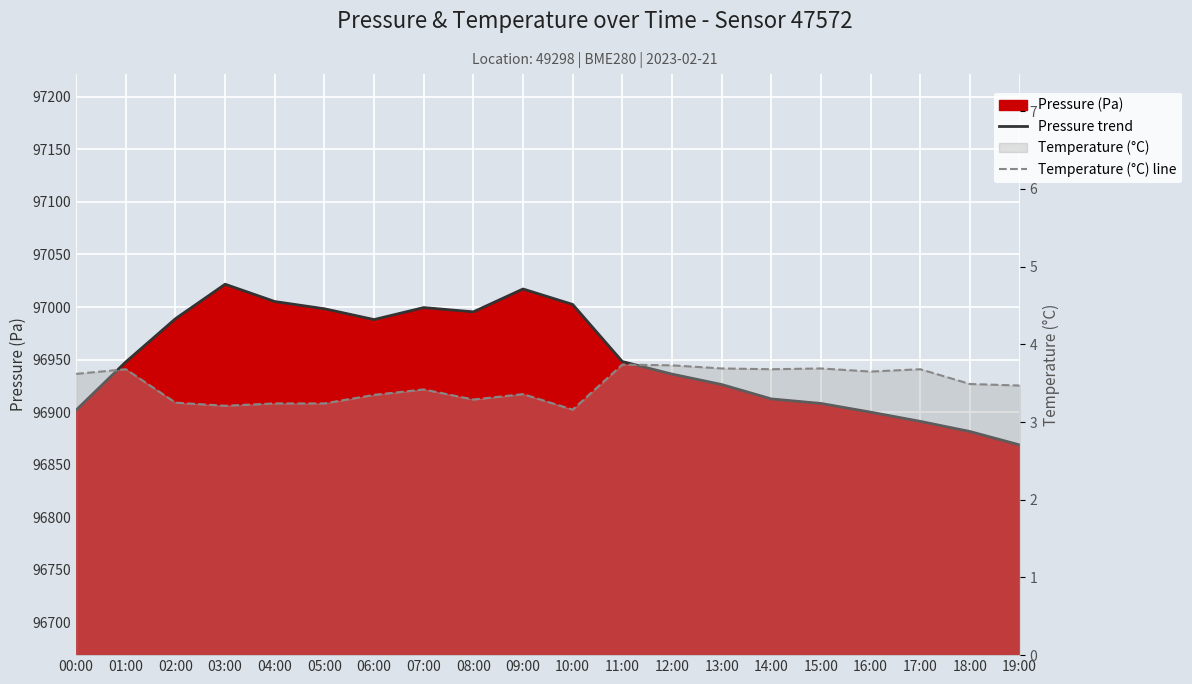

Between 13:00 and 10:00, which is larger?

10:00